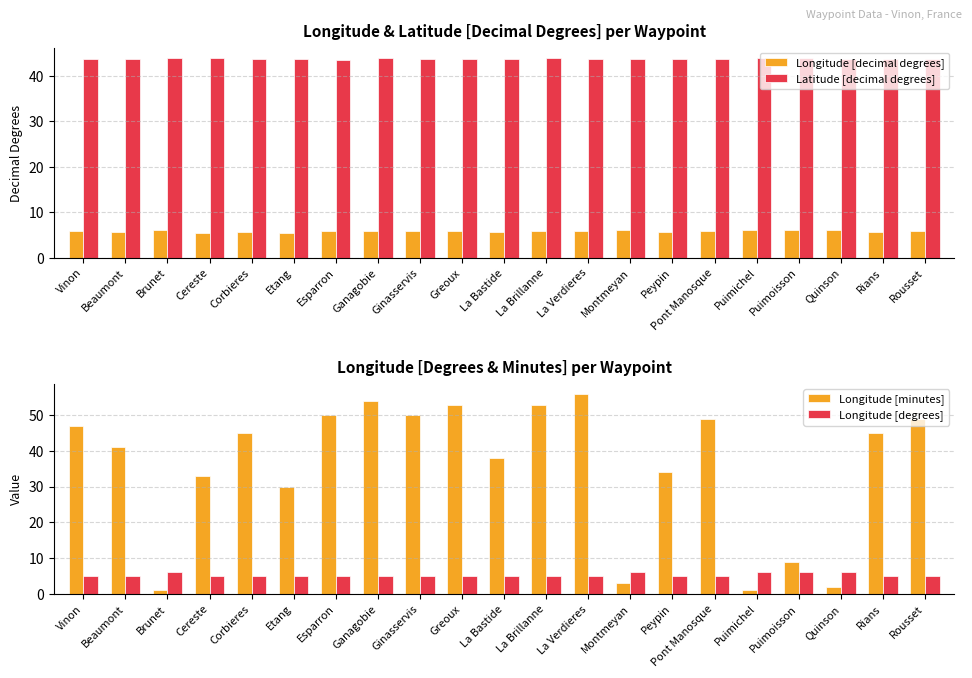

What is the difference between the maximum and minimum values in the Latitude [decimal degrees] series?

0.4